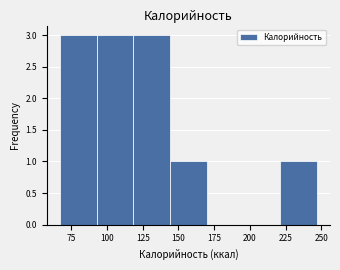

Reading left to right, transcribe this chart: for each bar, give the range it covers on the x-axis and its height. Neither the bar edges nor the heights are printed on the chart, so give them approximately, as read against the axes.

65 to 95: 3
95 to 120: 3
120 to 145: 3
145 to 170: 1
170 to 195: 0
195 to 220: 0
220 to 245: 1